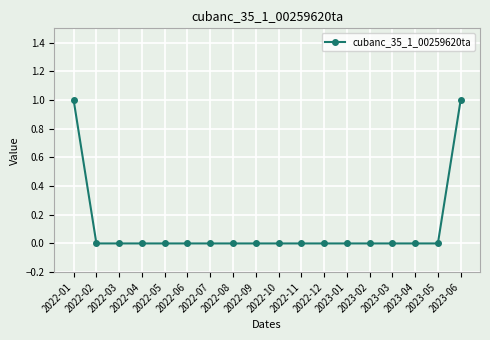

What is the label of the 10th point from the left?

2022-10